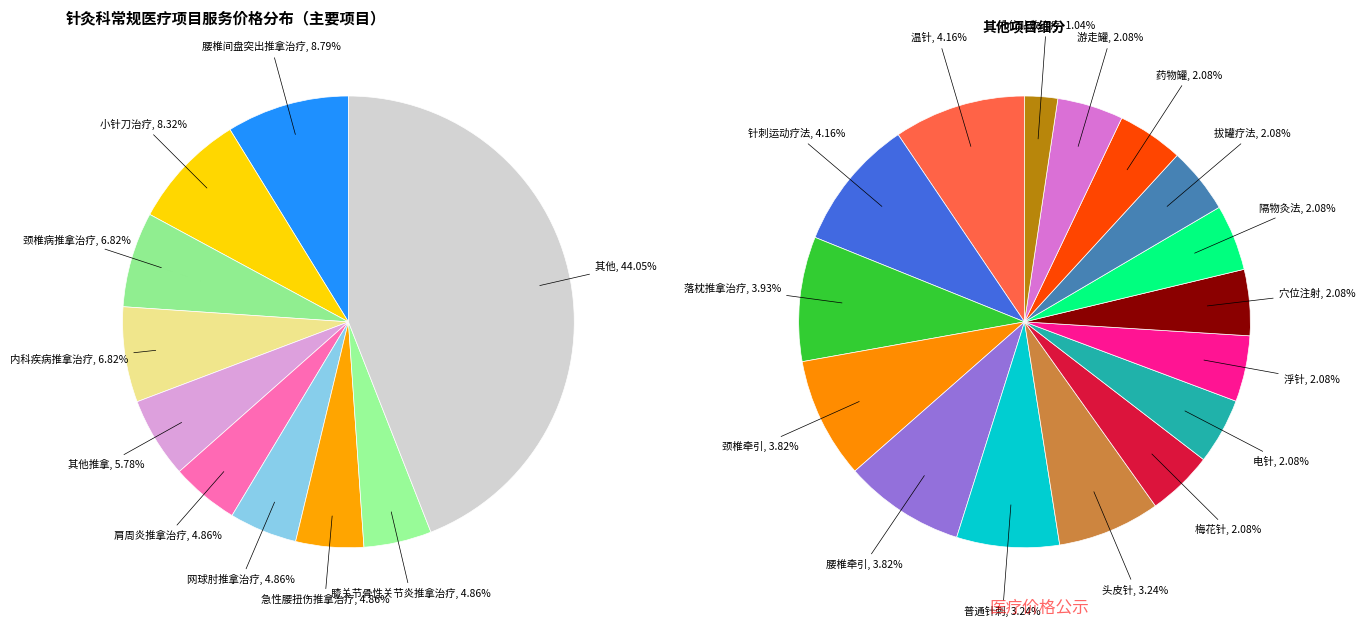

The 温针 slice represents 4% of the pie. True or false?

True